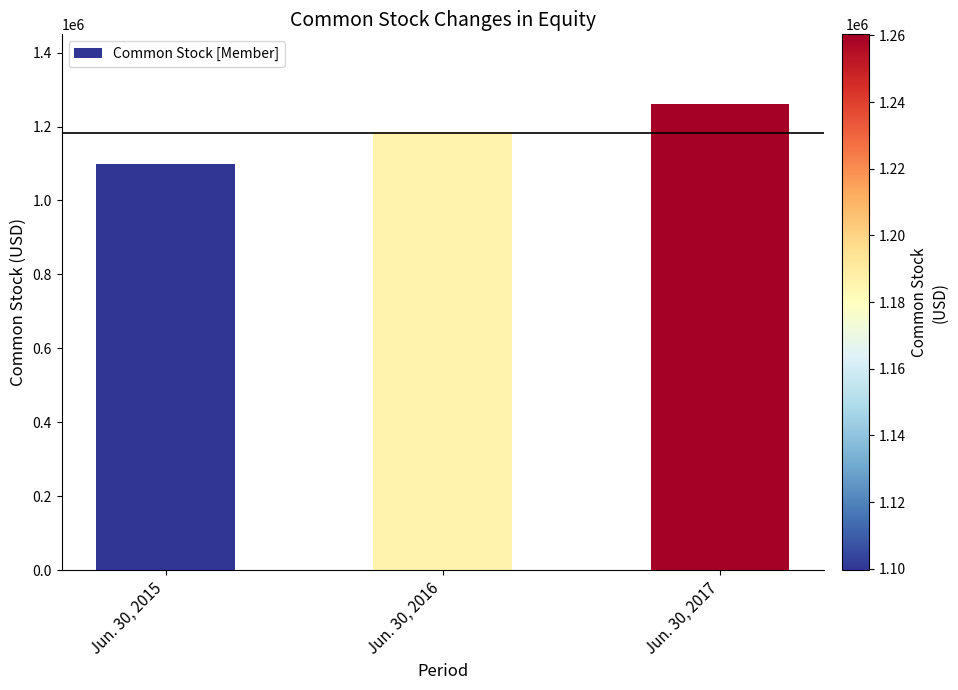

Reading left to right, transcribe all the data shown in this chart.

1099608	1185843	1260324